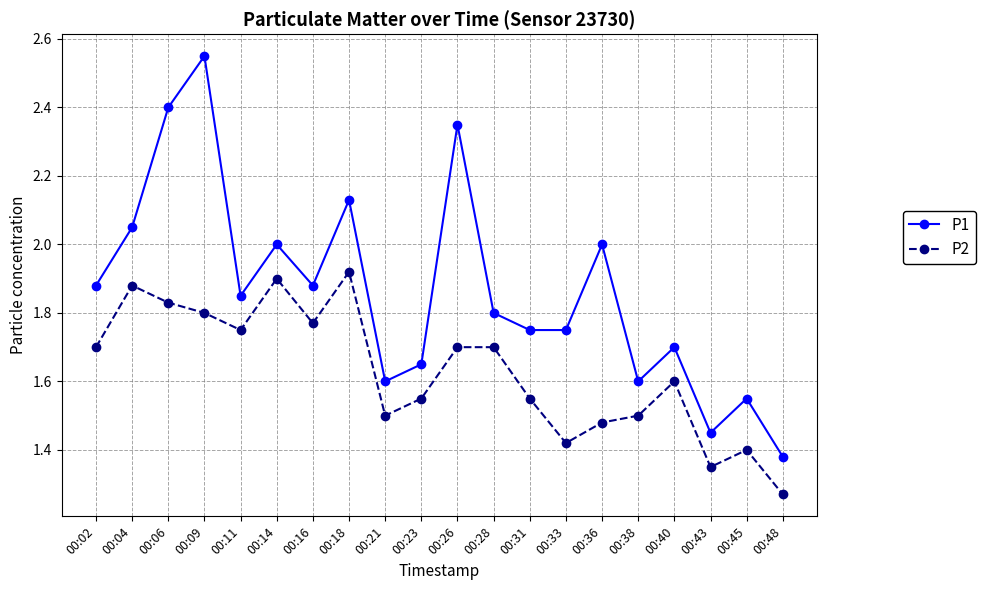

What is the difference between the P2 values at 00:23 and 00:18?

0.4